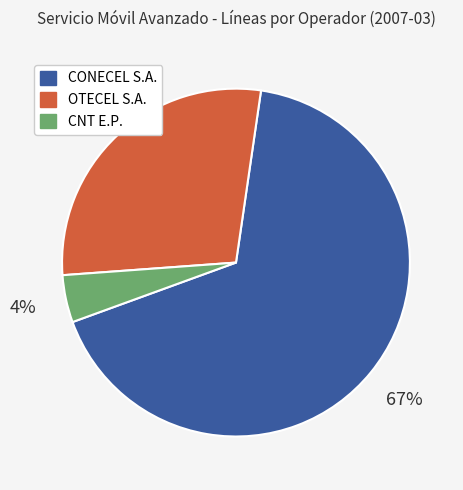

To the nearest percent, what percentage of the pie is CNT E.P.?

4%